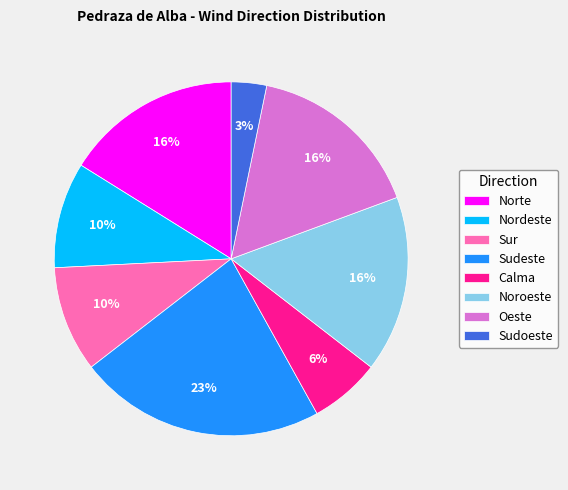

The Nordeste slice represents 10% of the pie. True or false?

True